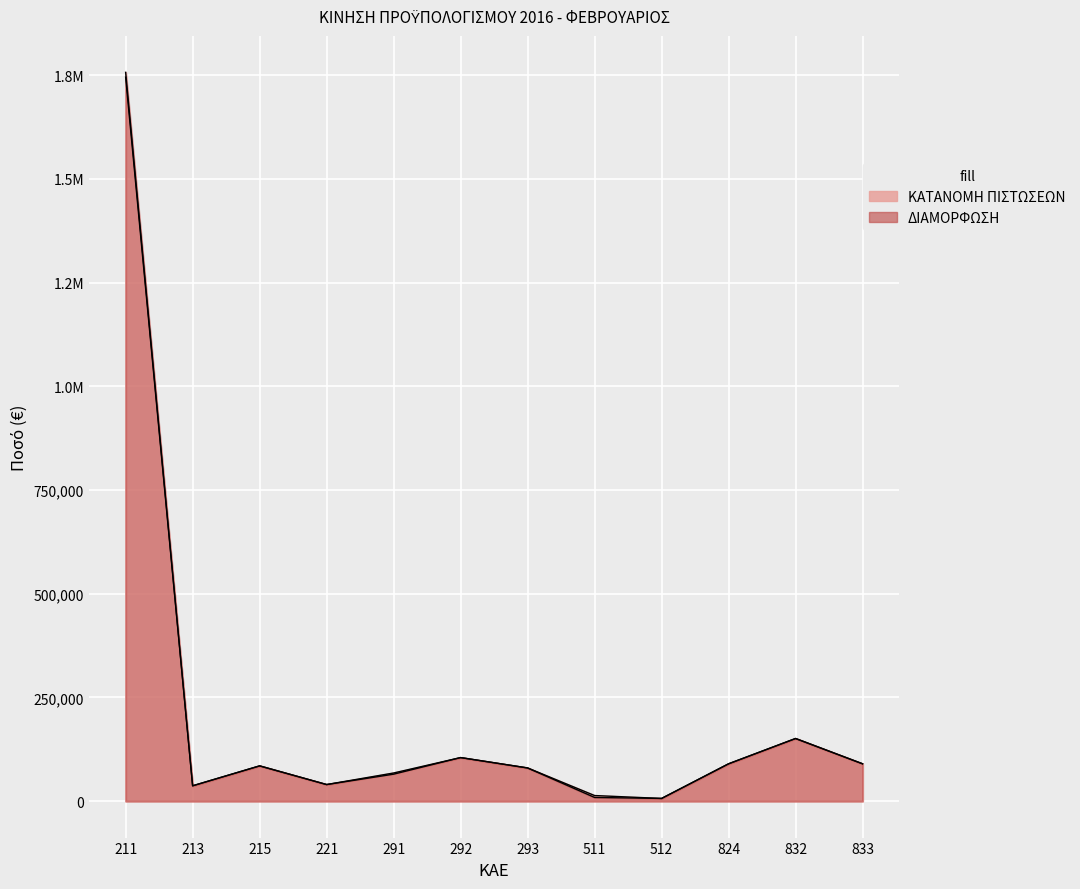

How many values in the ΚΑΤΑΝΟΜΗ ΠΙΣΤΩΣΕΩΝ series exceed 85000?

5